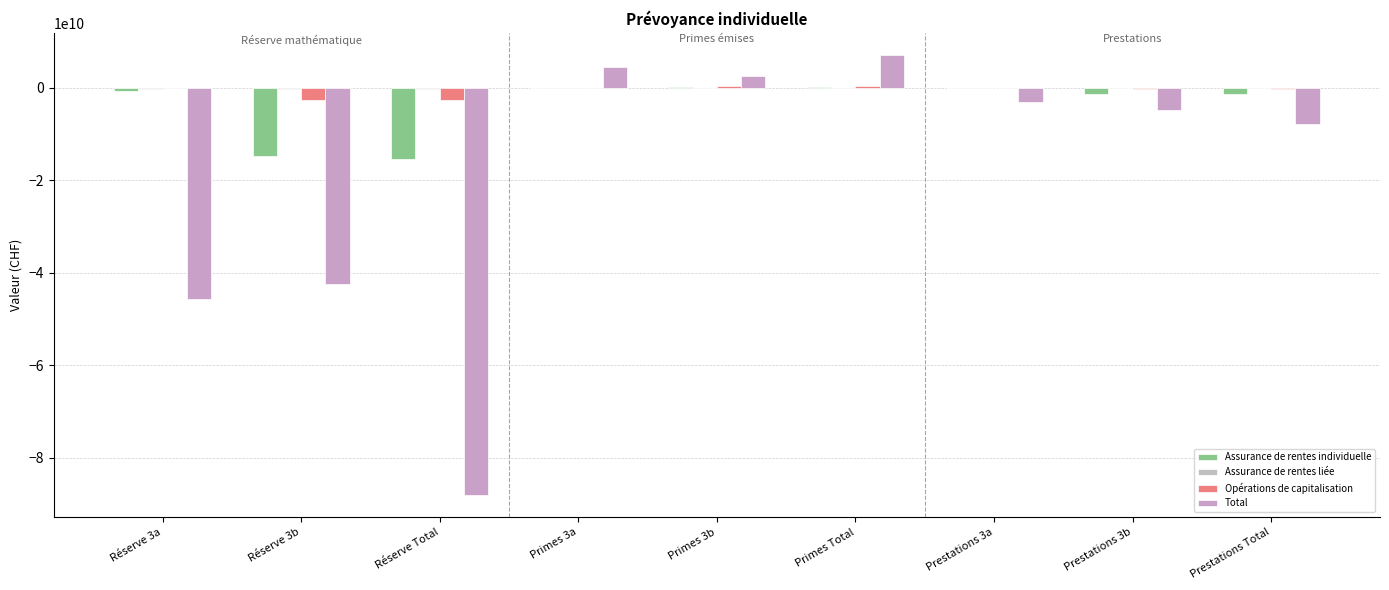

The value of Assurance de rentes individuelle at Réserve Total is -23794474874.7. True or false?

False